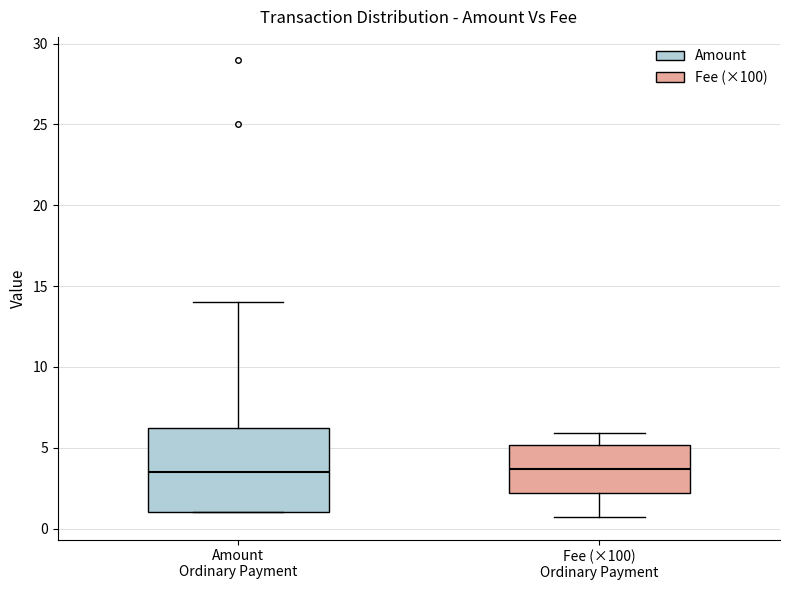

Where does the median line of the box for Amount Ordinary Payment sit on the y-axis? The values are not printed on the chart, so give them approximately, as read against the axis.

3.5